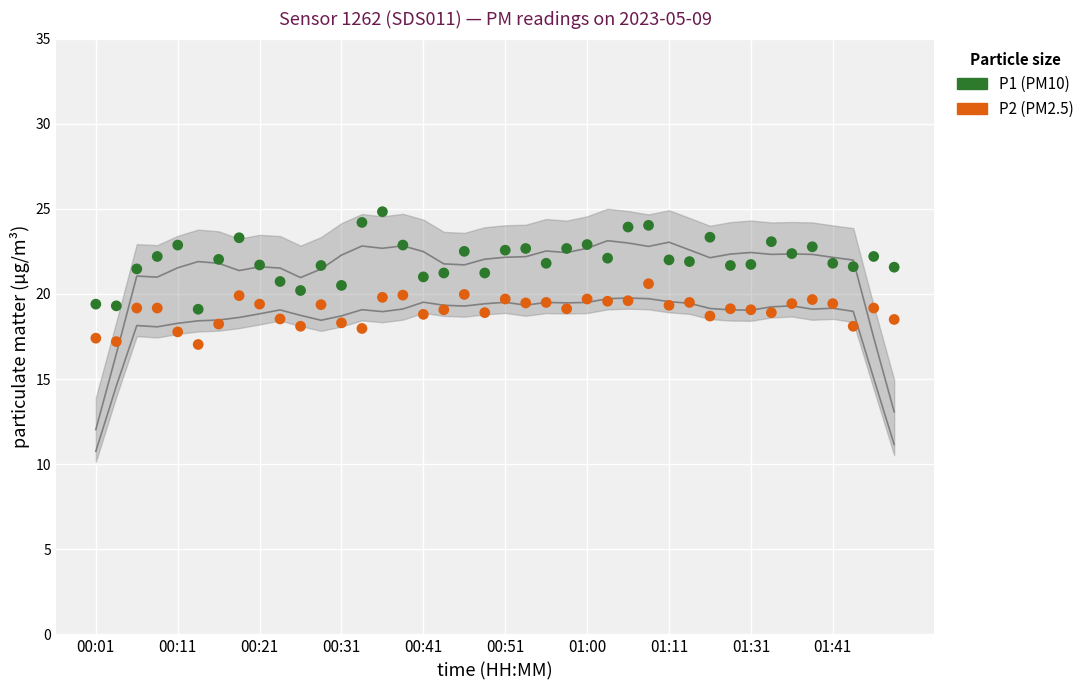

Across all data points, what is the range of Y values (max minus min)?

7.8